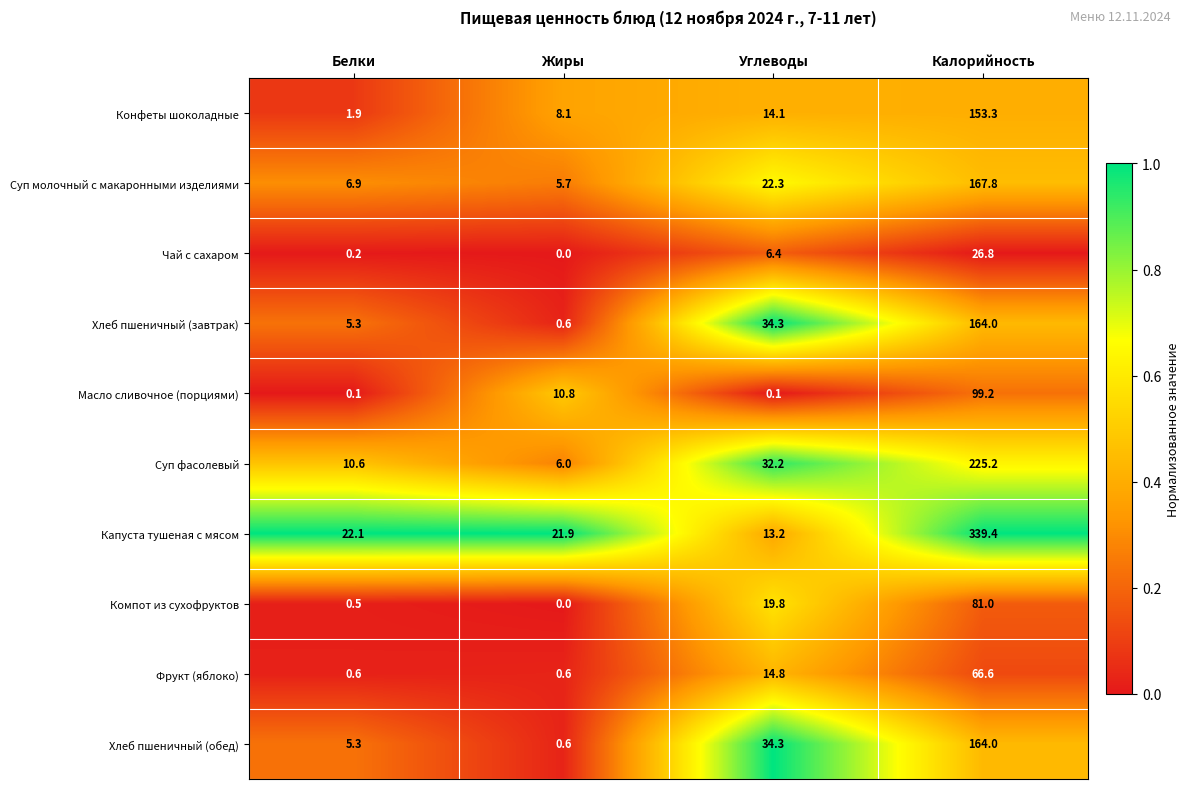

How many data points in Капуста тушеная с мясом are less than 22?

2